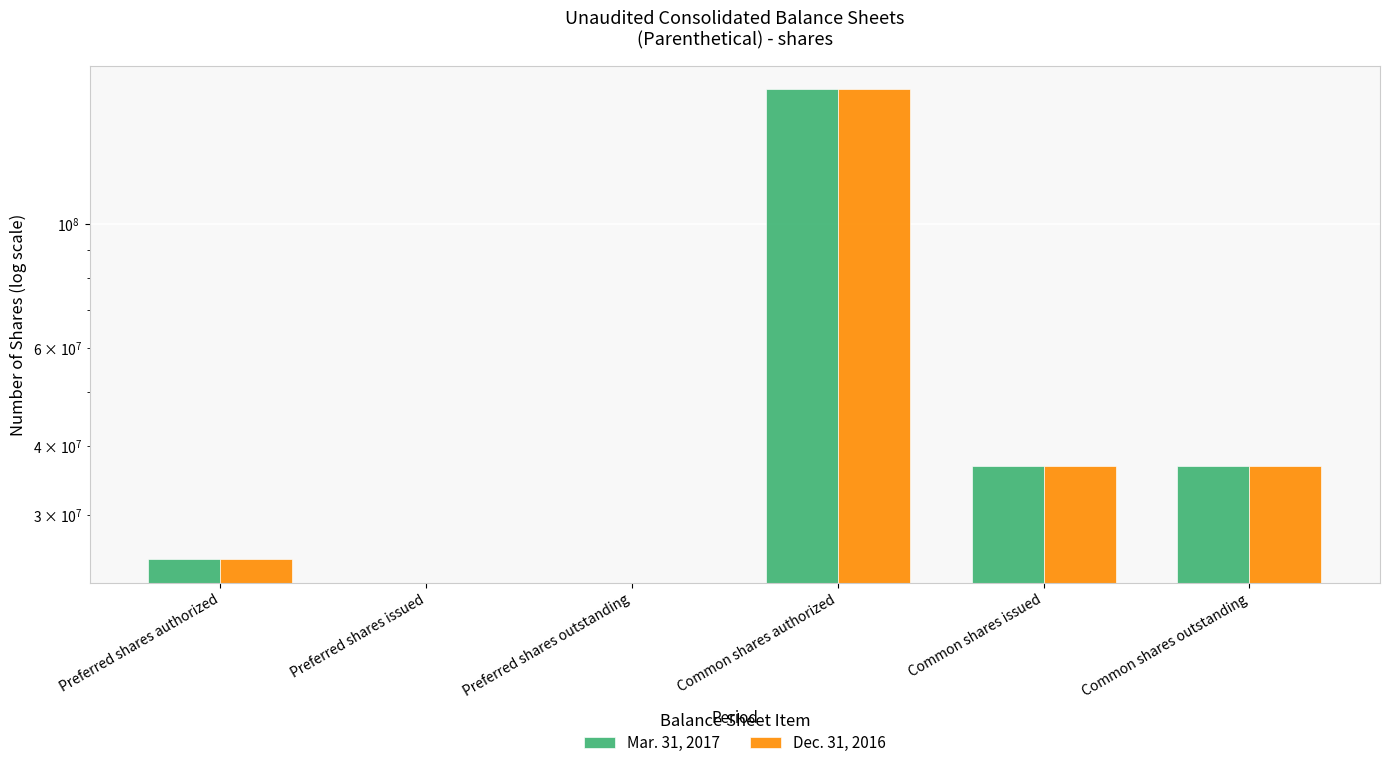

The Mar. 31, 2017 series shows 0 at Preferred shares outstanding. True or false?

True